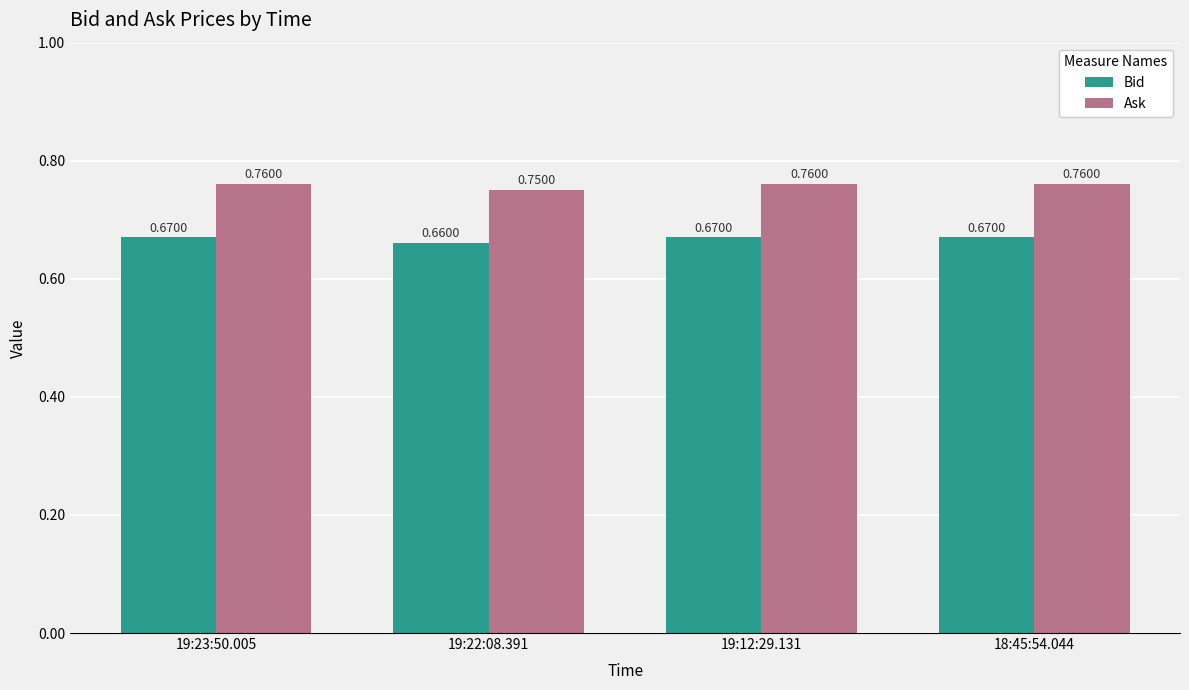

Which series has the largest total across all categories?

Ask